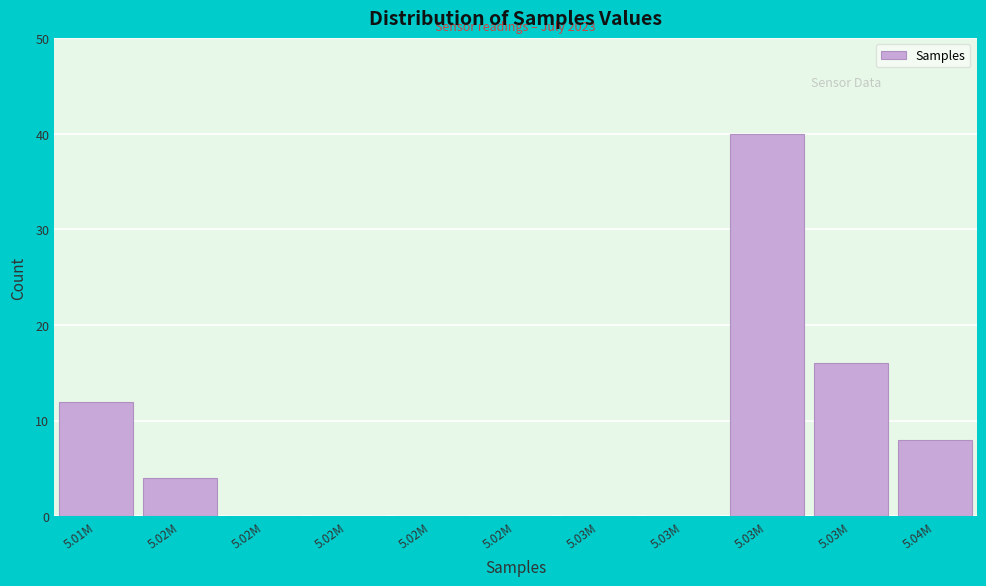

Are the bars horizontal?

No